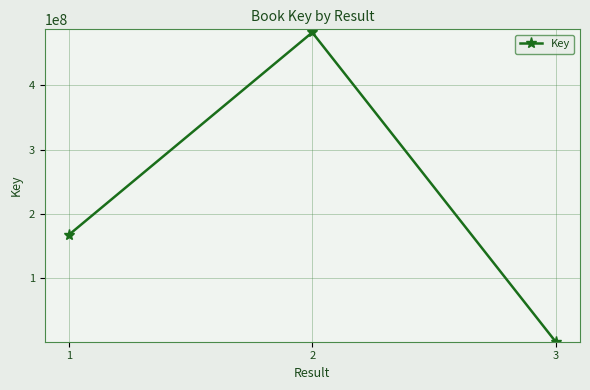

Reading right to left, transcribe all the data shown in this chart.

3=1496614	2=482485374	1=167734022